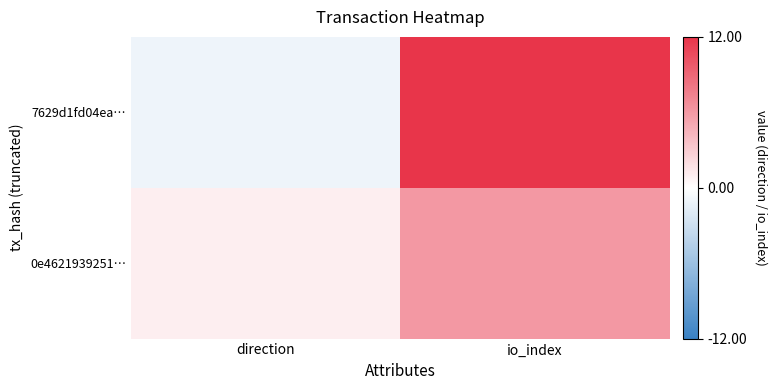

Which category has the highest value across all series?

io_index